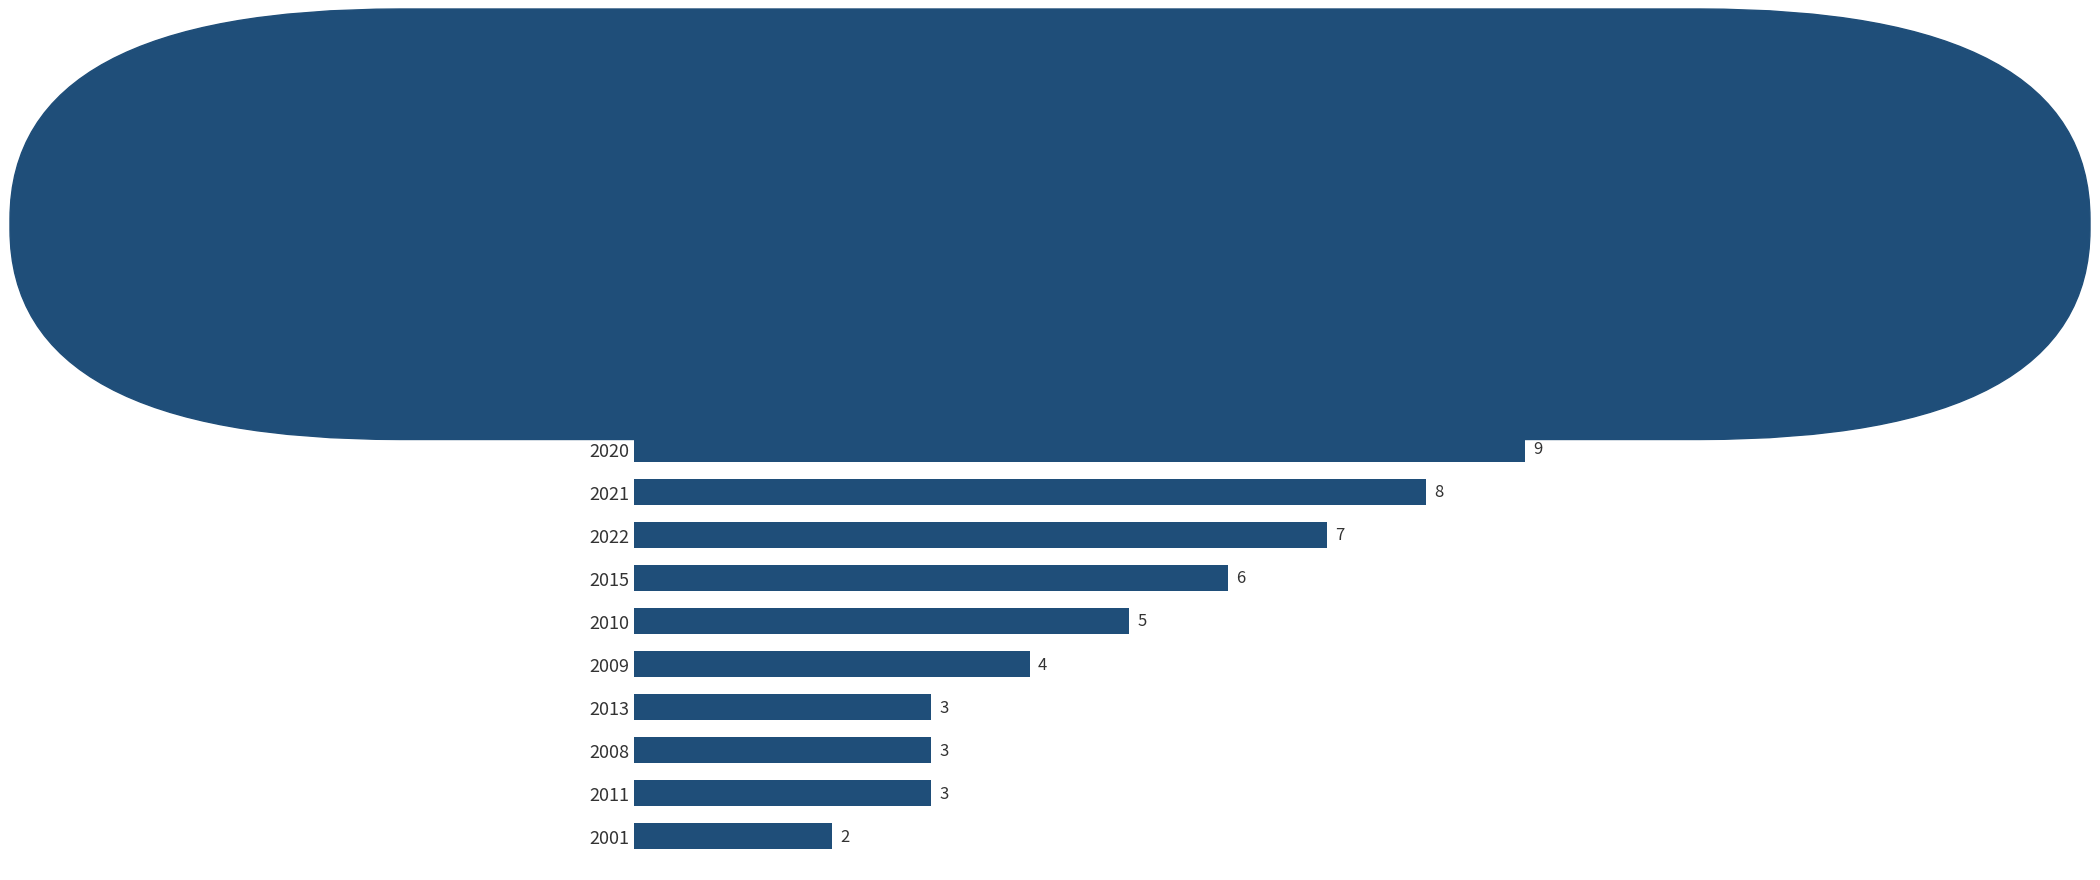

What is the smallest value displayed?

2